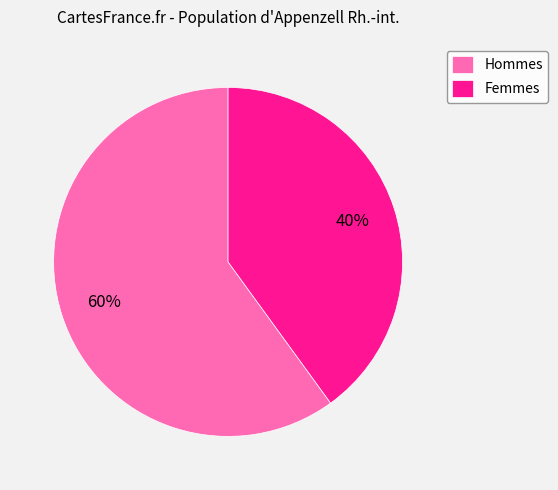

Is the sum of Hommes and Femmes greater than half?

Yes